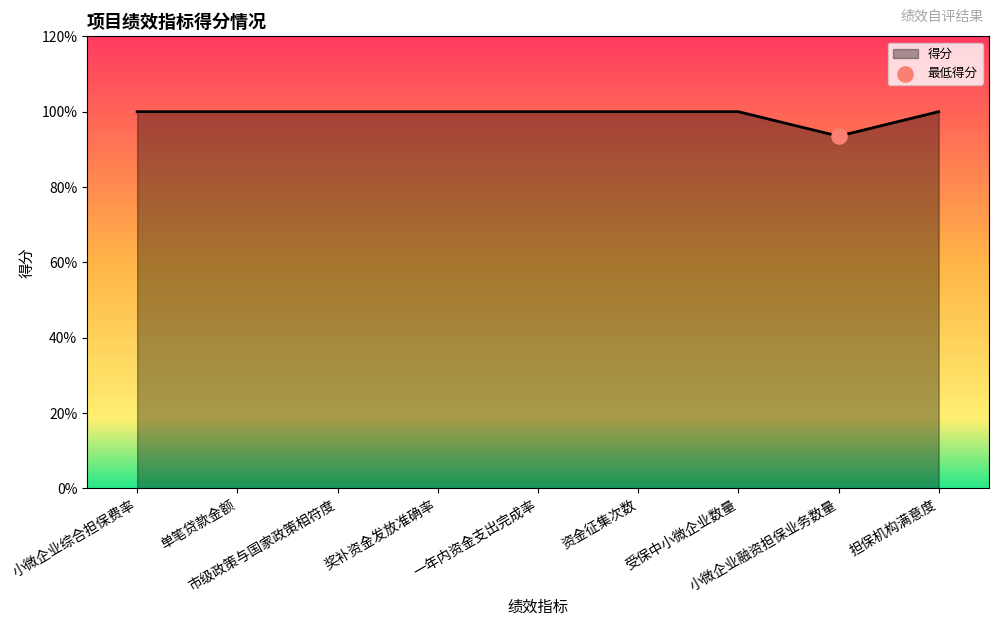

Approximately how many times larger is the value at 小微企业综合担保费率 compared to 受保中小微企业数量?

1.0